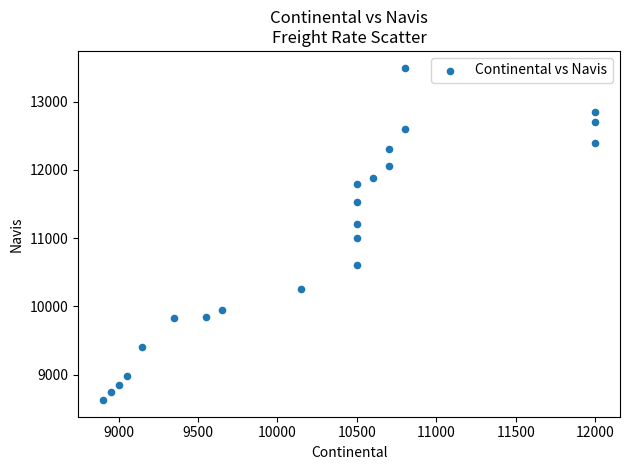

What Y value in the scatter plot is closest to 11062?

11000